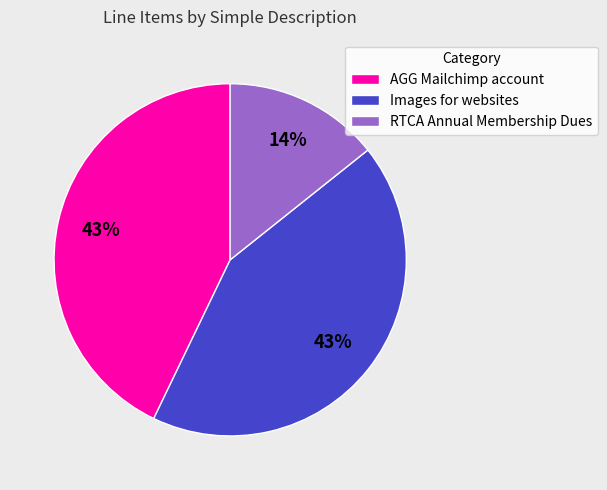

Does AGG Mailchimp account account for over 50% of the chart?

No